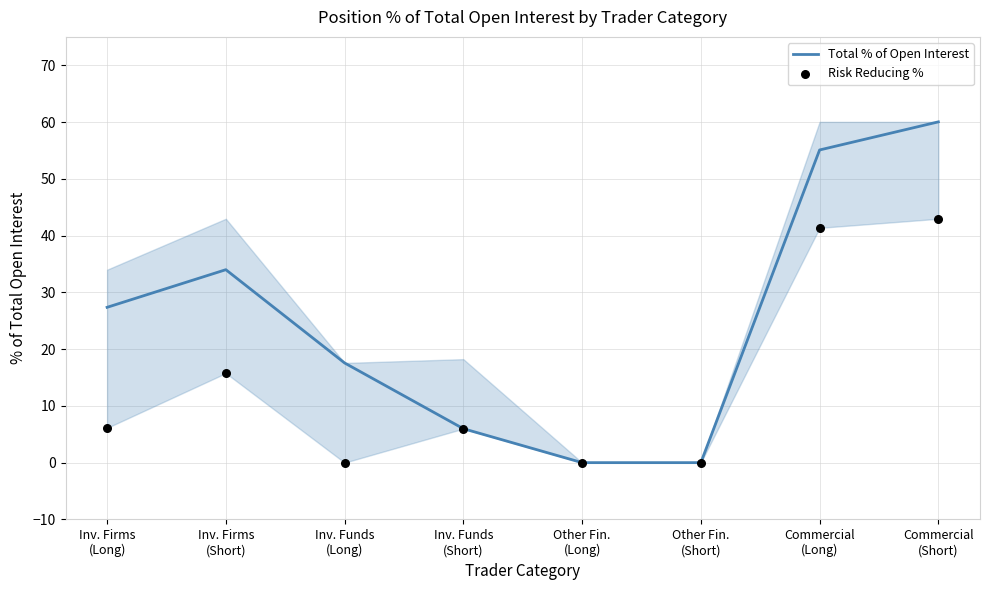

What is the total value across all series at Inv. Firms
(Long)?

33.5